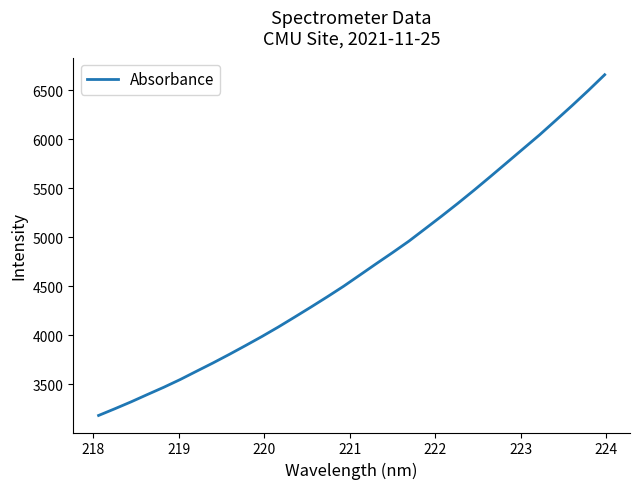

What is the difference between the maximum and minimum values?

3475.4